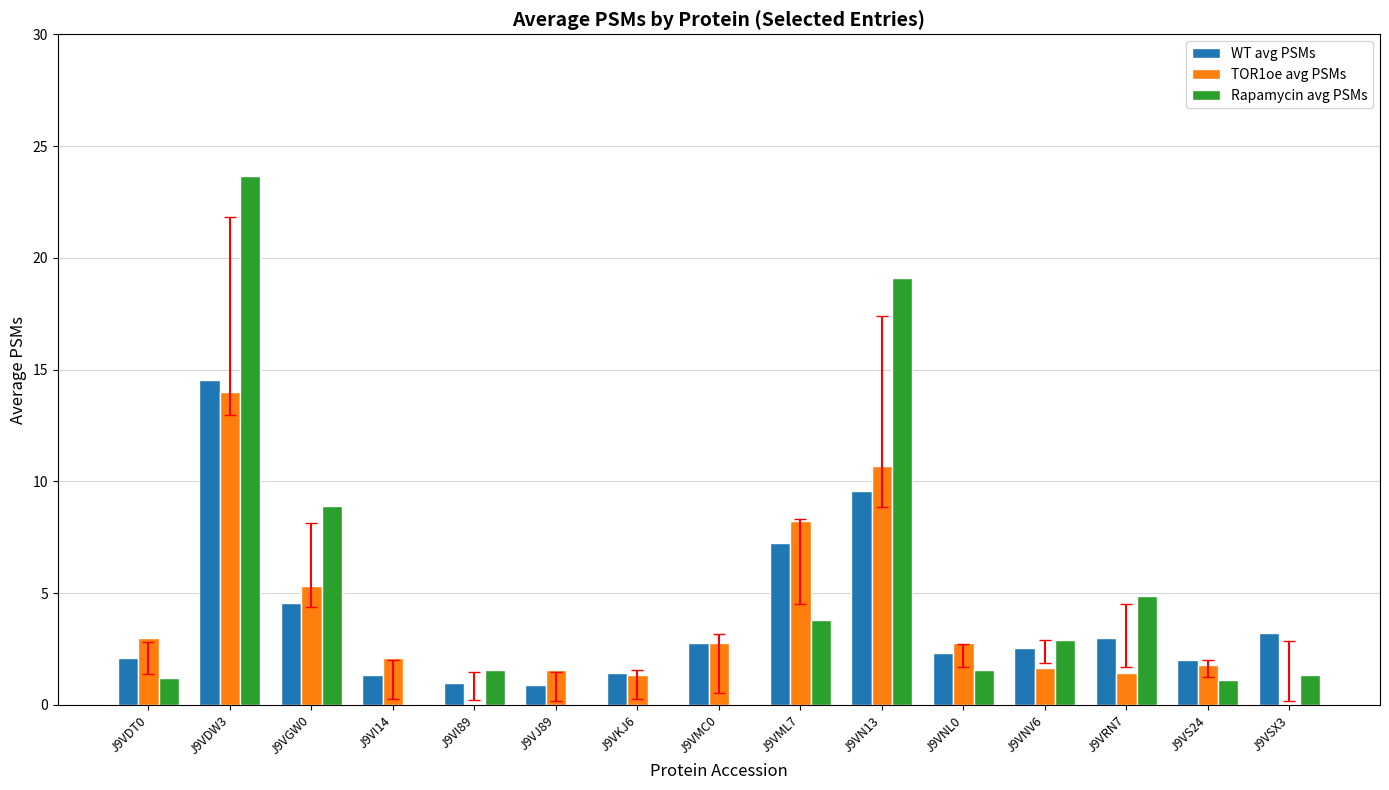

What is the total value across all series at J9VN13?

39.3